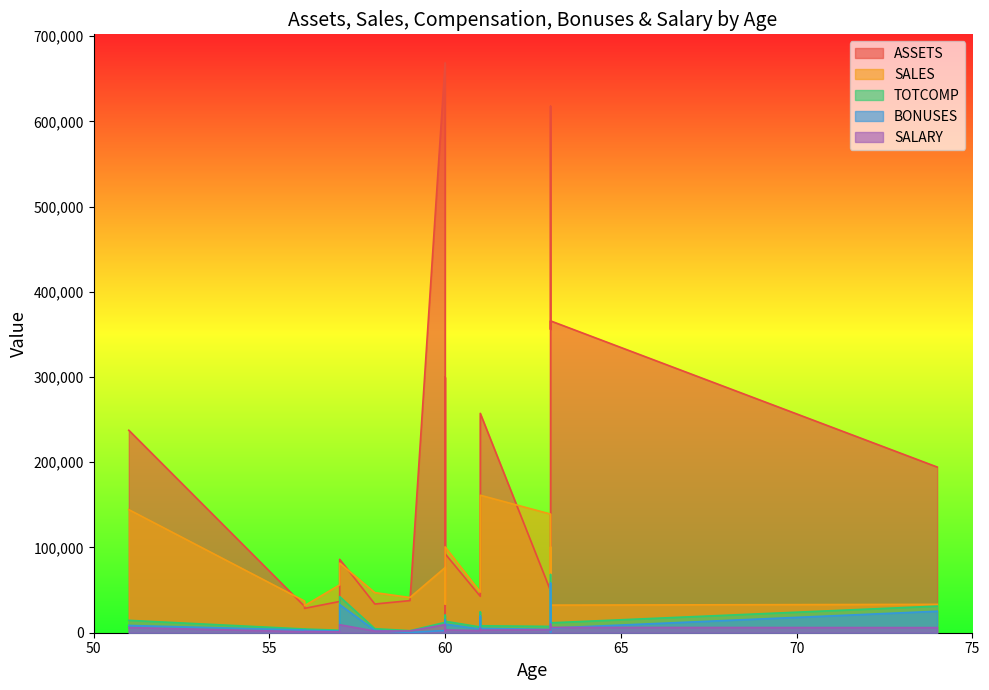

Is the value of TOTCOMP at 57 greater than the value of SALES at 59?

Yes